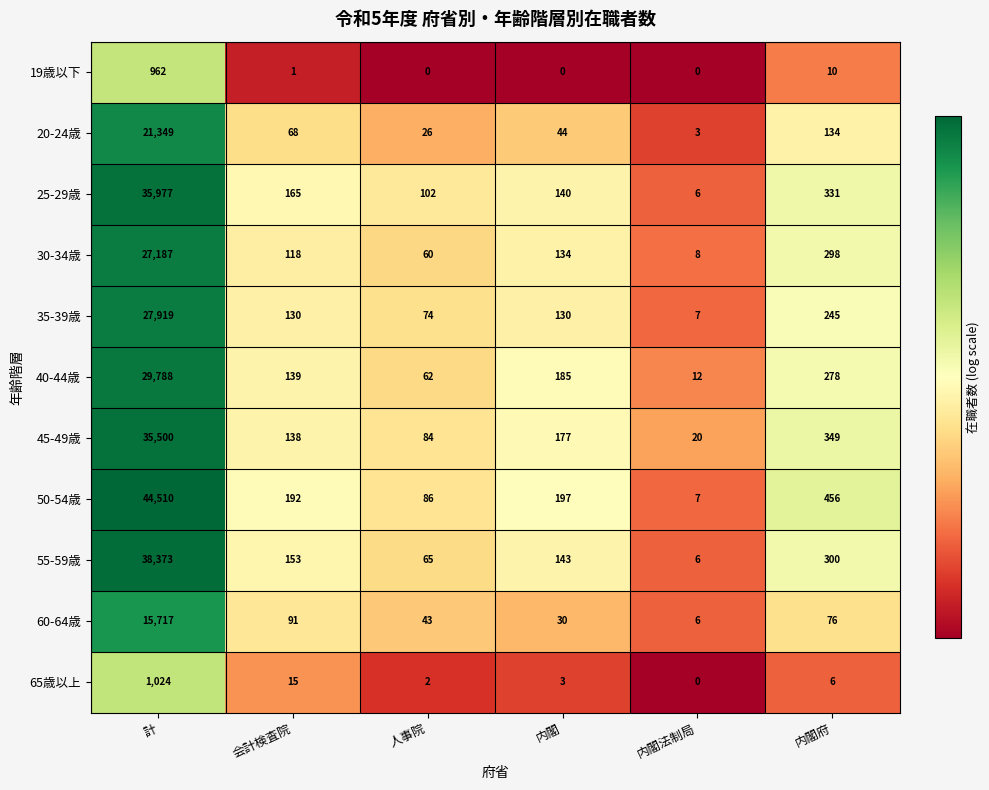

Rank the series by their maximum value, from lowest to highest.

19歳以下, 65歳以上, 60-64歳, 20-24歳, 30-34歳, 35-39歳, 40-44歳, 45-49歳, 25-29歳, 55-59歳, 50-54歳